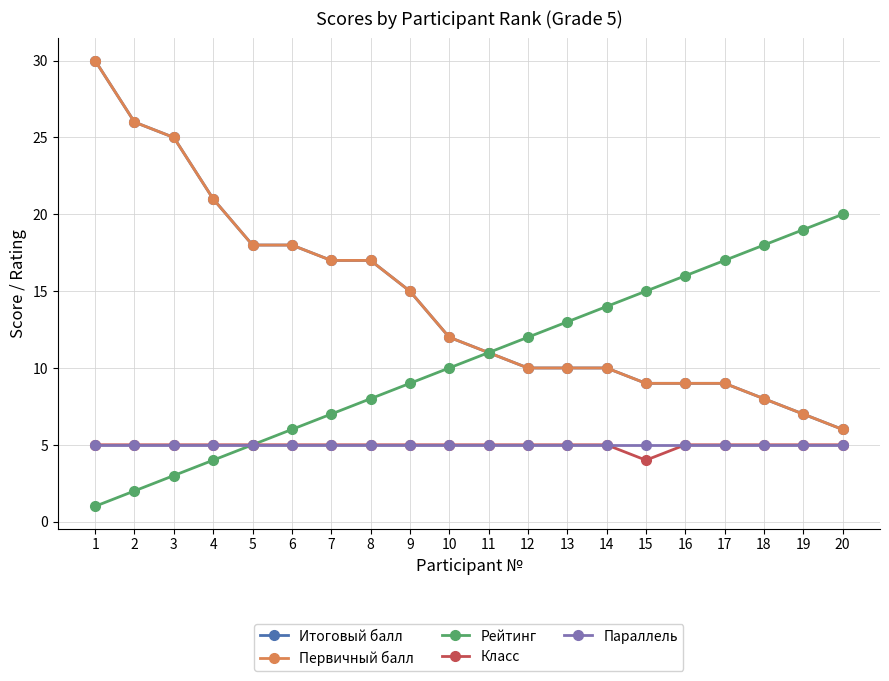

What is the highest value of the Первичный балл series?

30